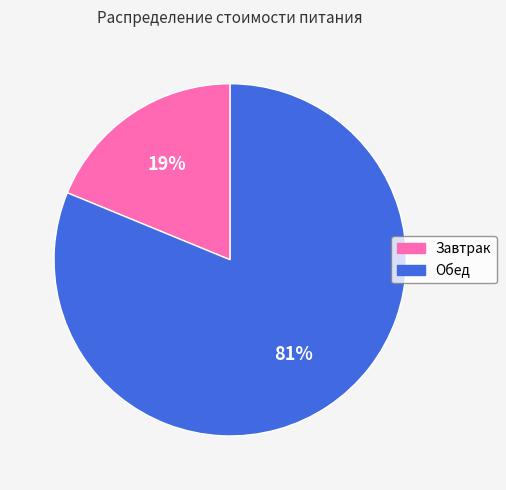

Which category has the biggest portion of the pie?

Обед